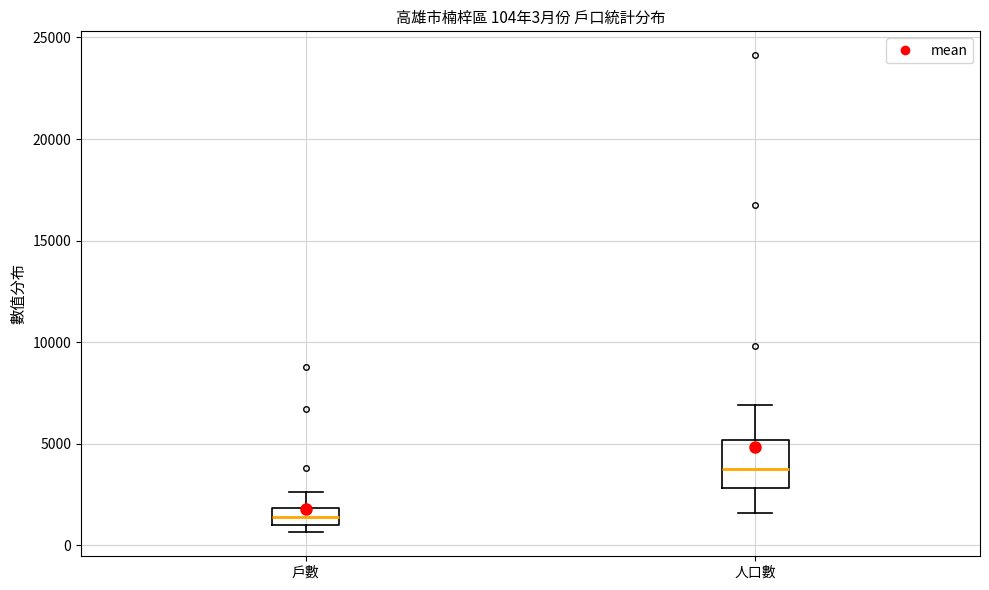

Which box's median line is the lowest?

戶數